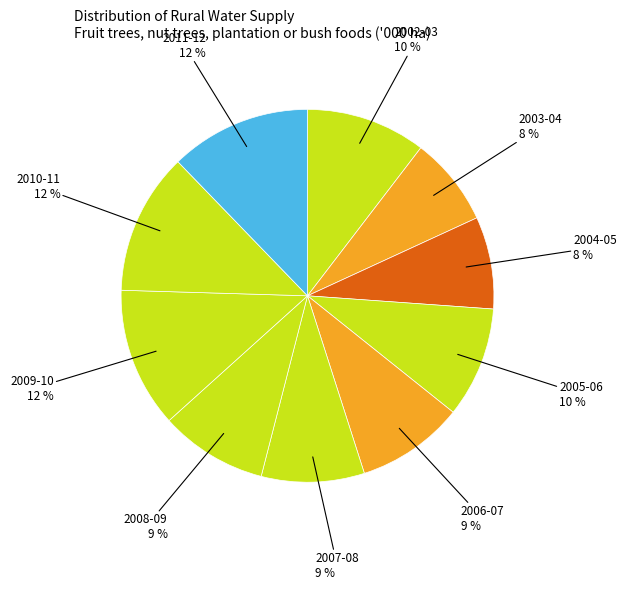

To the nearest percent, what portion does 2007-08 represent?

9%